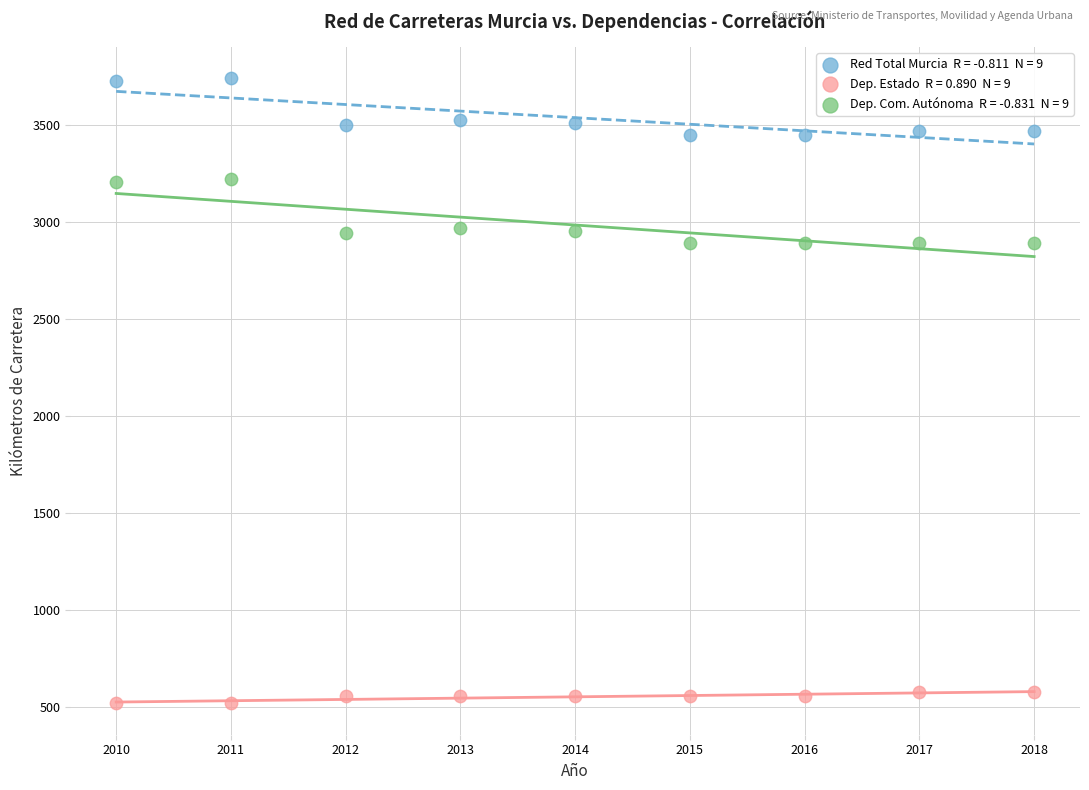

Across all data points, what is the range of X values (max minus min)?

8